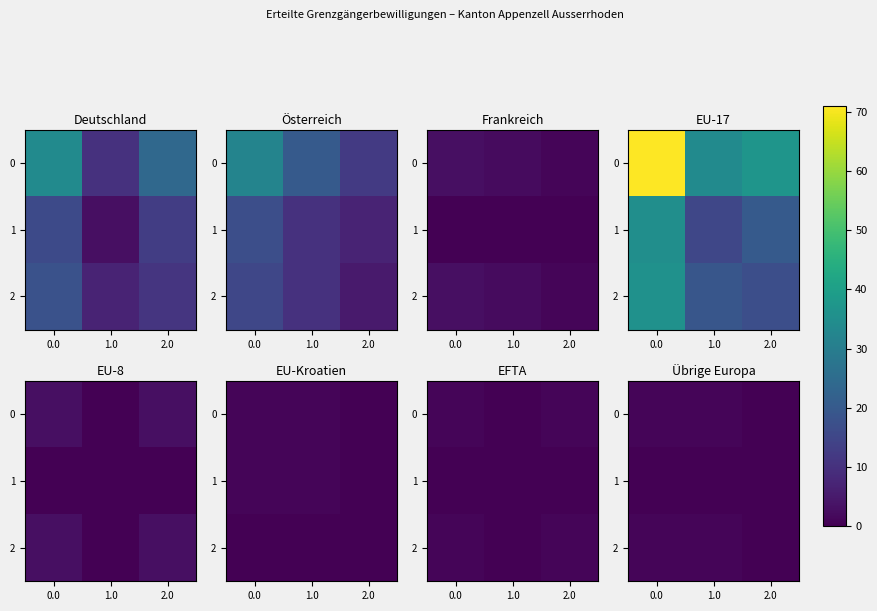

Count the number of categories in the chart.

3